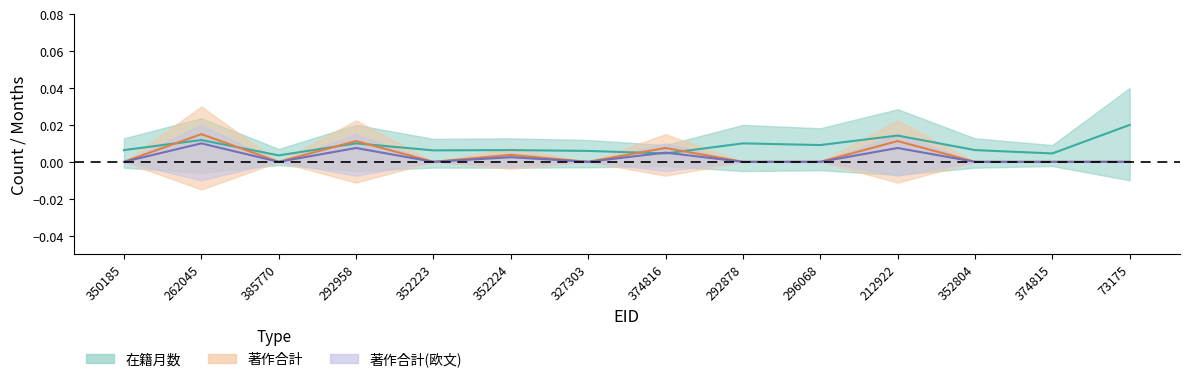

List the series in order of their peak value, lowest first.

著作合計(欧文), 著作合計, 在籍月数